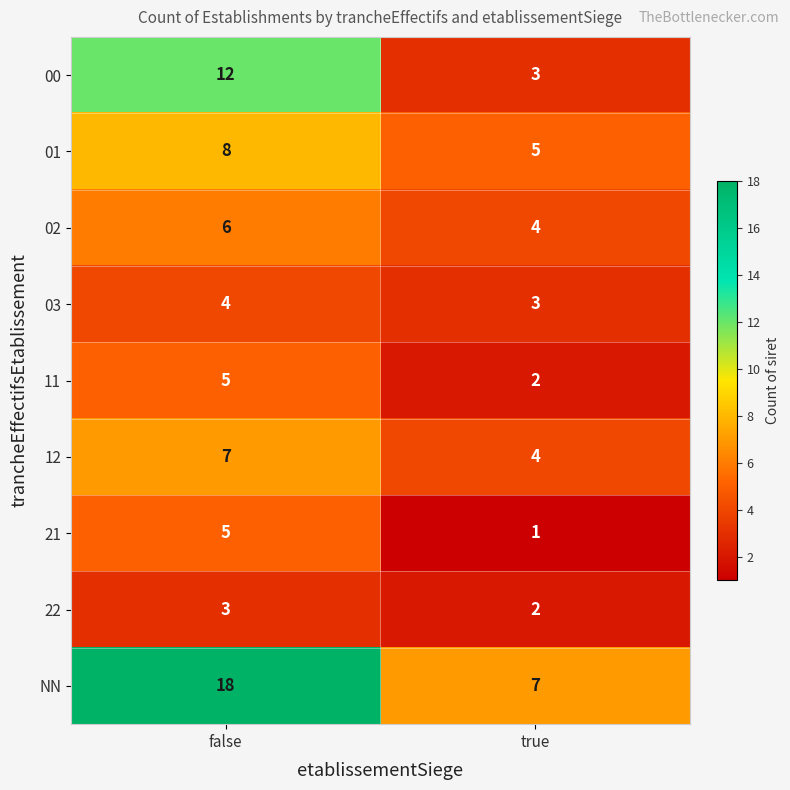

Rank the categories by 12 value from lowest to highest.

true, false